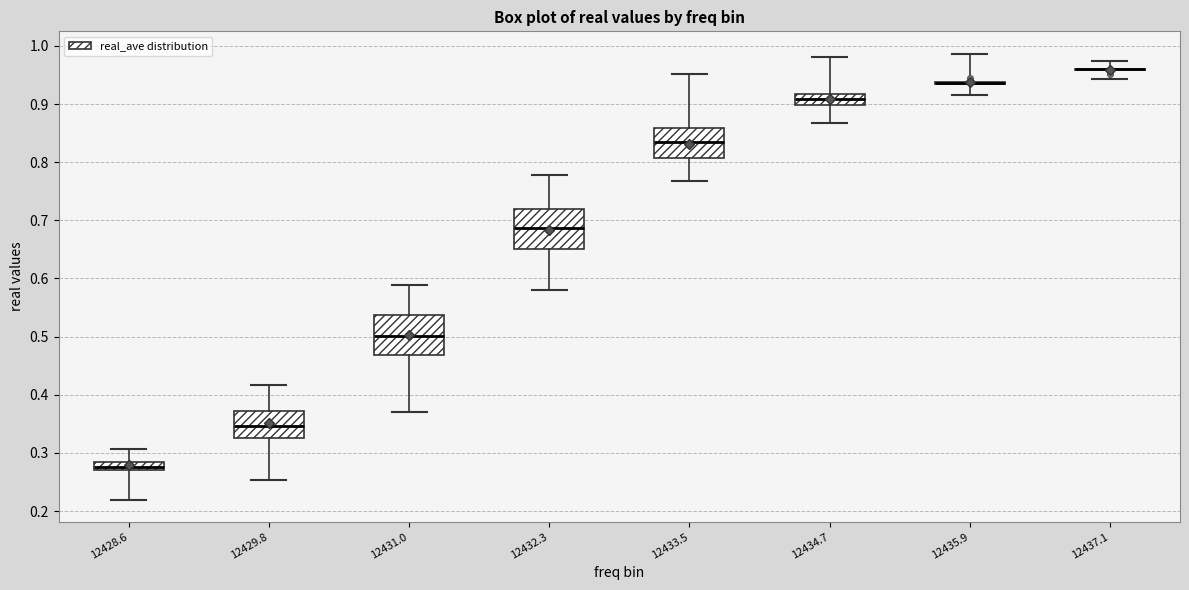

Where is the upper edge of the box at x = 12433.5 on the y-axis? The values are not printed on the chart, so give them approximately, as read against the axis.

0.86